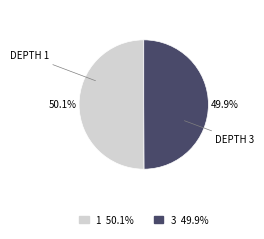

How many segments does this pie chart have?

2